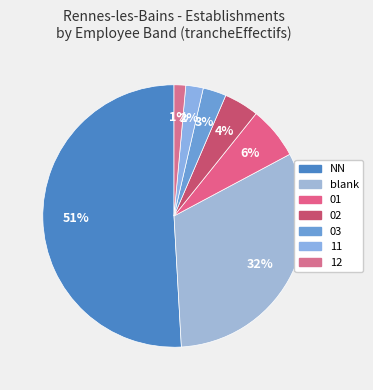

To the nearest percent, what portion does 02 represent?

4%